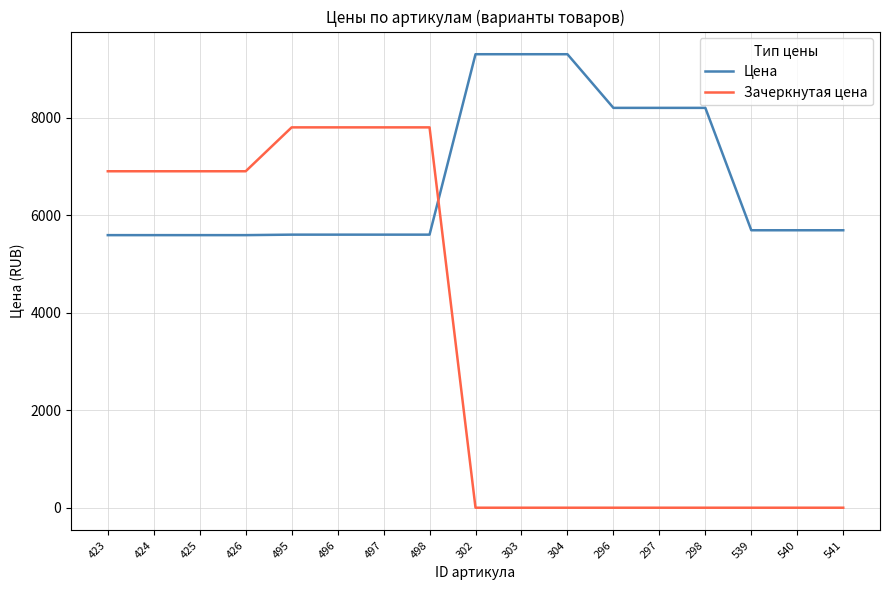

Is the value of Цена at 425 greater than the value of Зачеркнутая цена at 497?

No